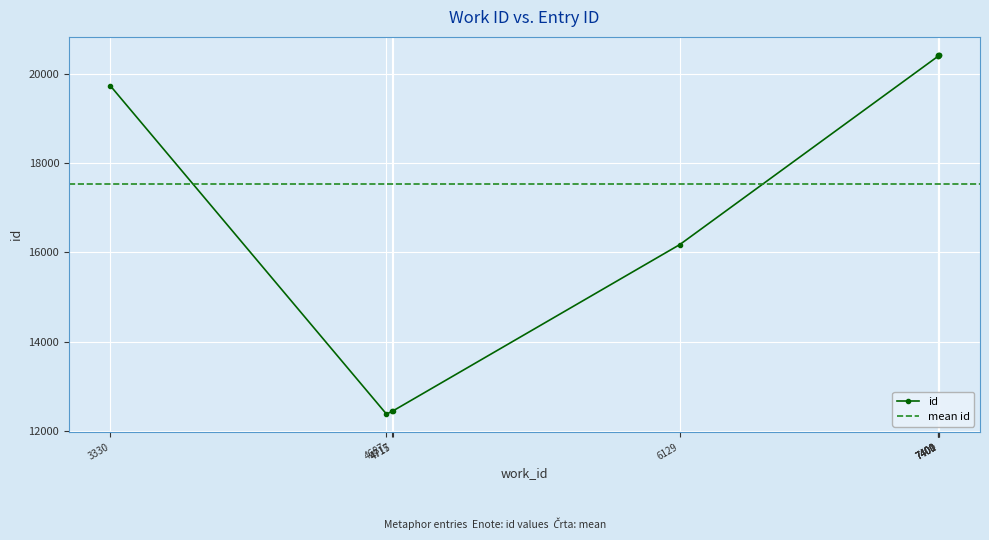

The chart shows a value of 20413 at 7400. True or false?

True